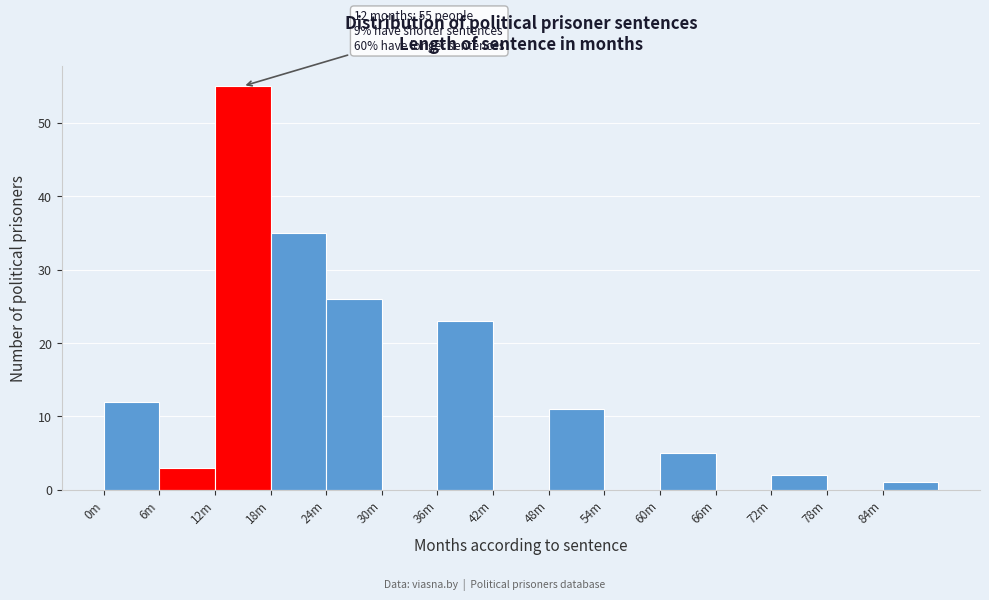

Reading right to left, transcribe all the data shown in this chart.

84m=1	78m=0	72m=2	66m=0	60m=5	54m=0	48m=11	42m=0	36m=23	30m=0	24m=26	18m=35	12m=55	6m=3	0m=12